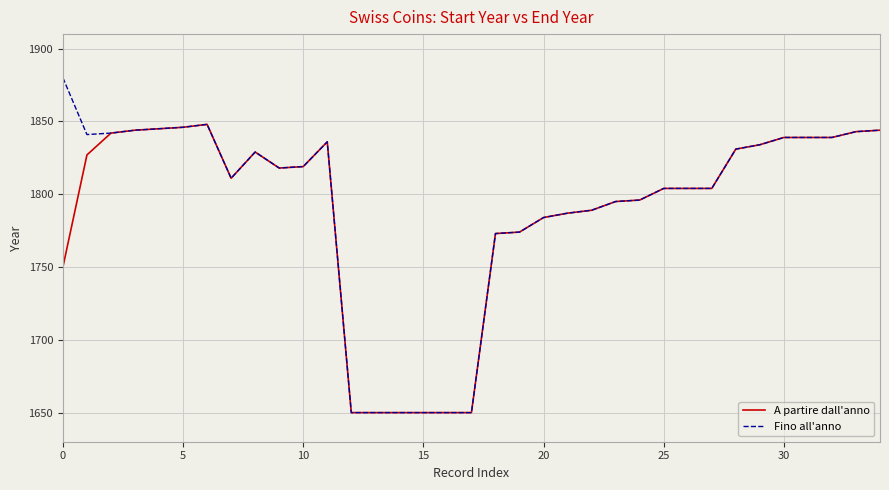

What is the difference between the maximum and second lowest values in the A partire dall'anno series?

198